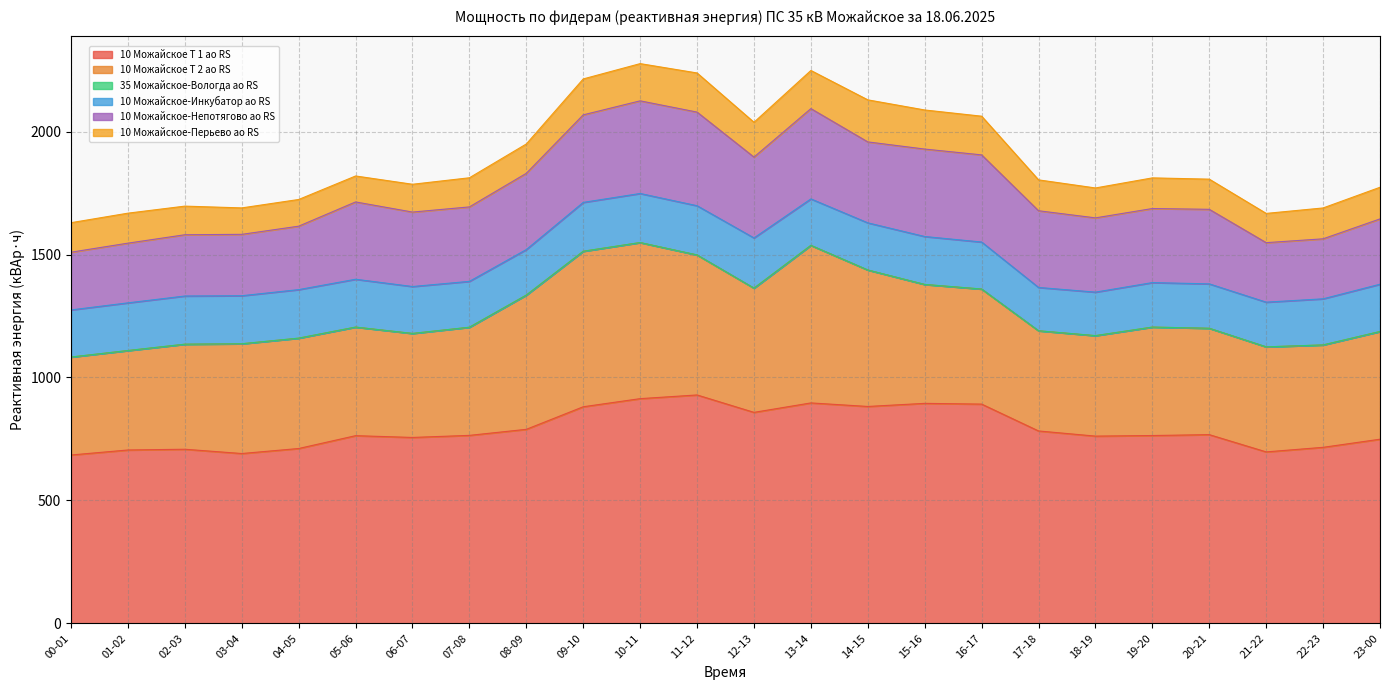

How many categories are shown in the chart?

24